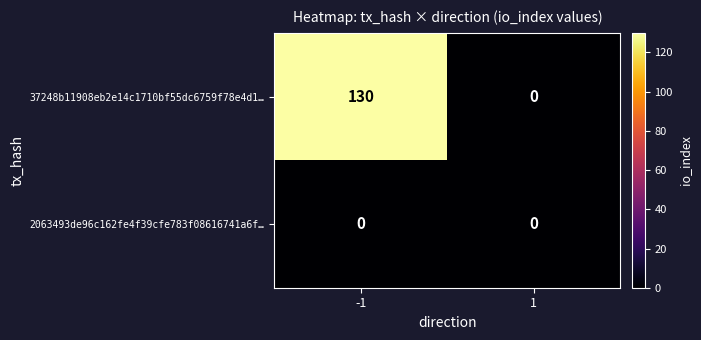

Which series has the largest range (max minus min)?

37248b11908eb2e14c1710bf55dc6759f78e4d1…